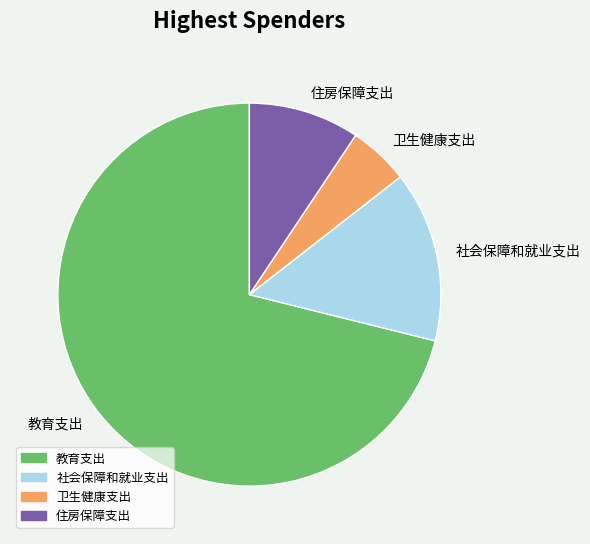

Do 住房保障支出 and 教育支出 together represent more than half of the pie?

Yes